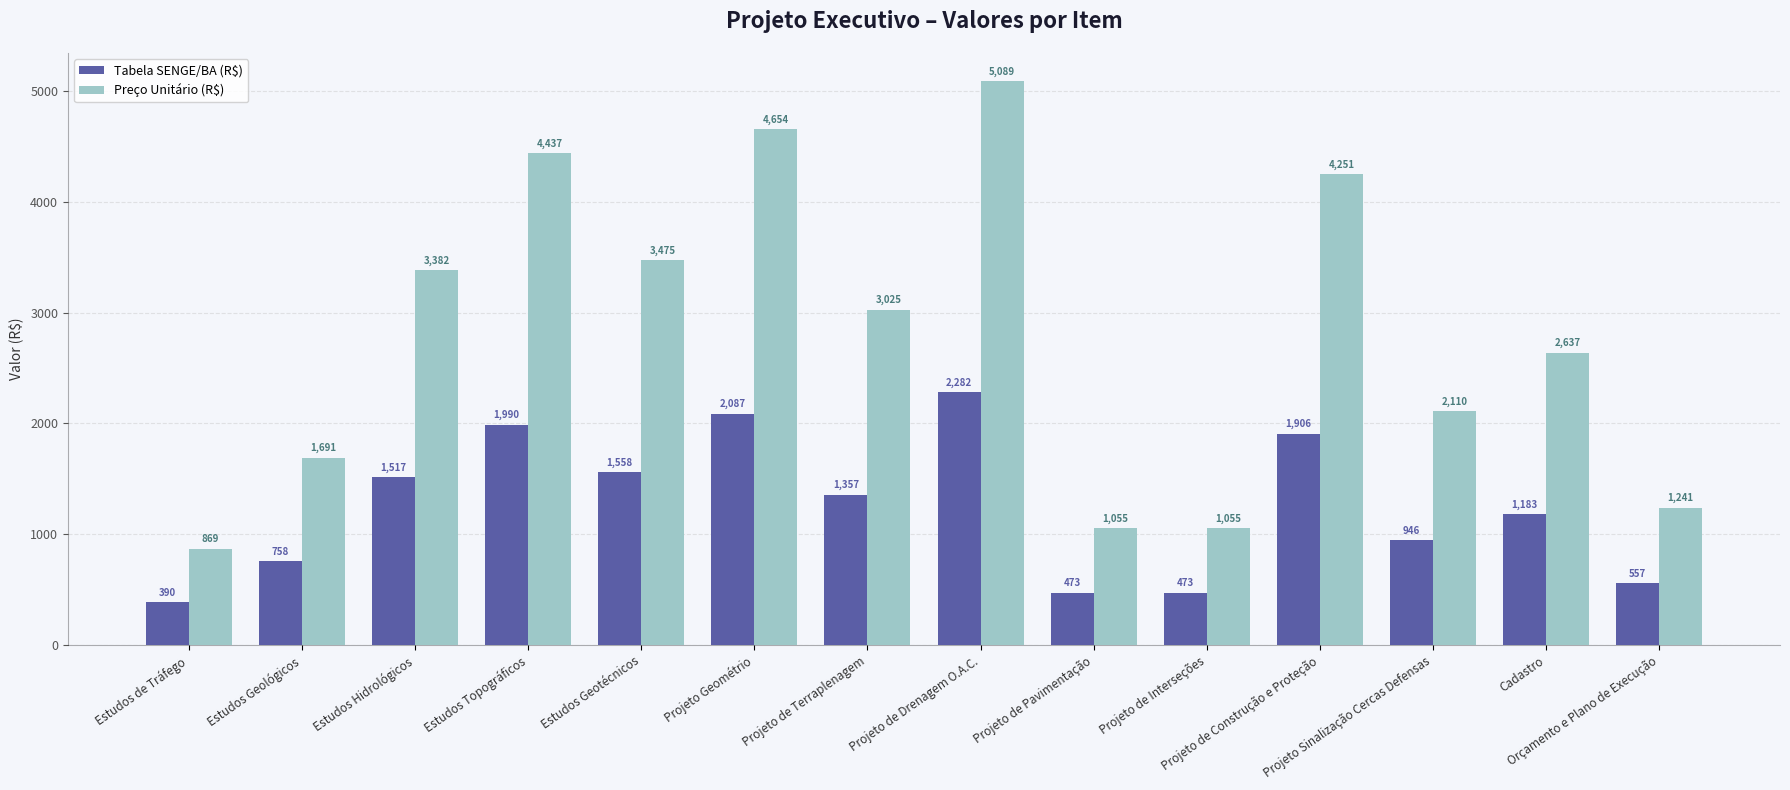

At which label is Tabela SENGE/BA (R$) closest to 1335?

Projeto de Terraplenagem